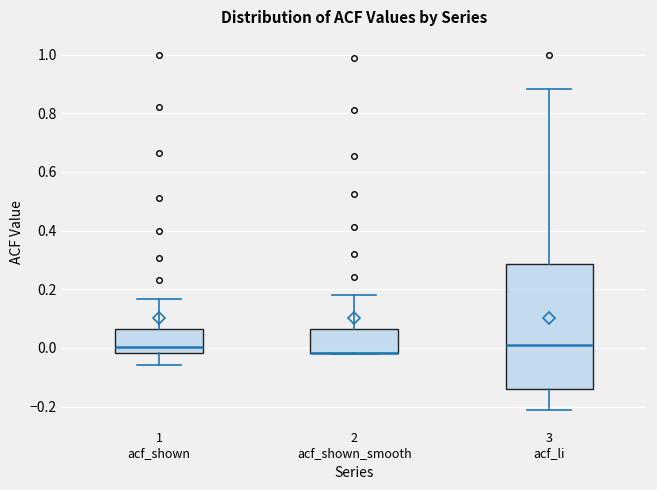

Reading left to right, transcribe this box plot: for each box, give where its median line is, the range the box spans, and where its two whiskers end, as read against the y-axis. The values are not printed on the chart, so give them approximately, as read against the axis.

1 acf_shown: median 0.00, box -0.02 to 0.06, whiskers -0.06 to 0.16
2 acf_shown_smooth: median -0.02 (drawn on the box's lower edge), box -0.02 to 0.06, whiskers -0.02 to 0.18
3 acf_li: median 0.02, box -0.14 to 0.28, whiskers -0.22 to 0.88